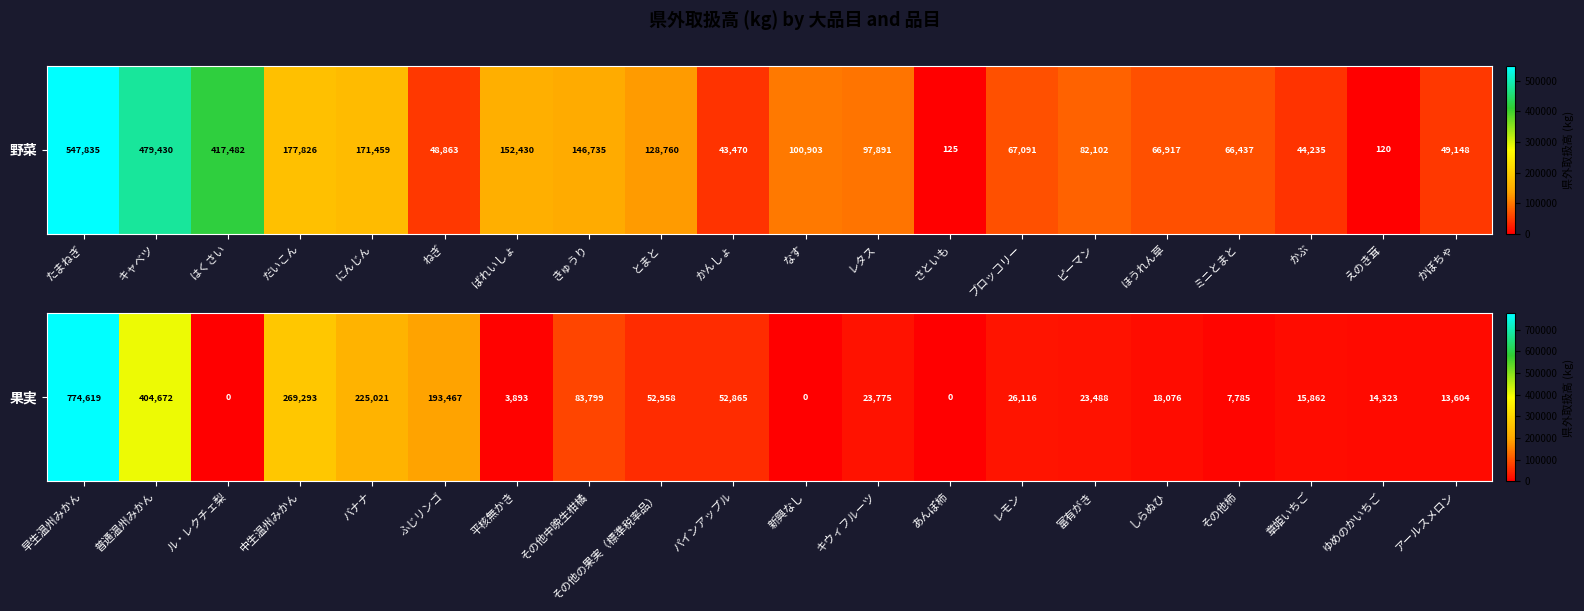

At which label does the data first exceed 23775?

早生温州みかん